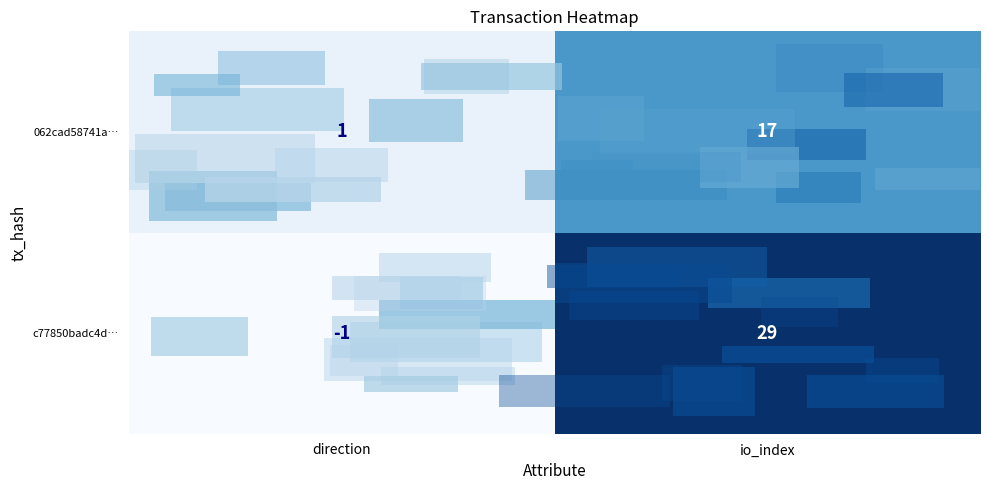

At which label is 062cad58741a… closest to 9?

direction